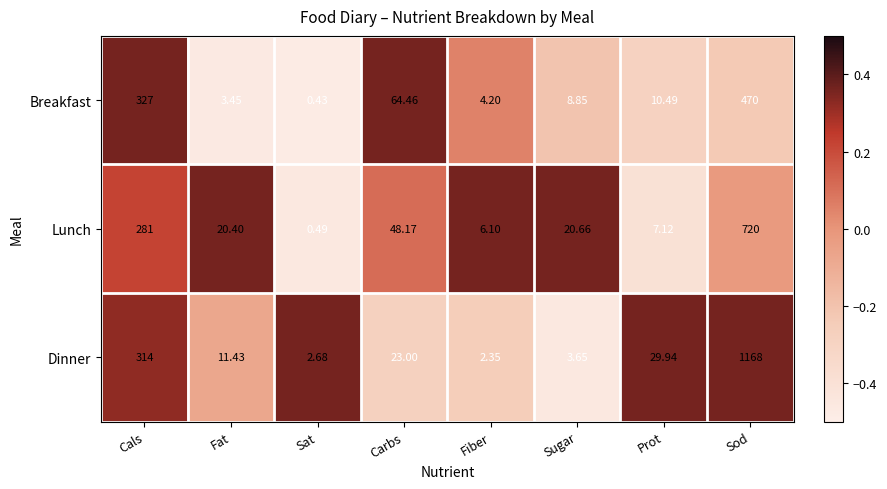

What is the maximum value shown in the chart?

1168.0